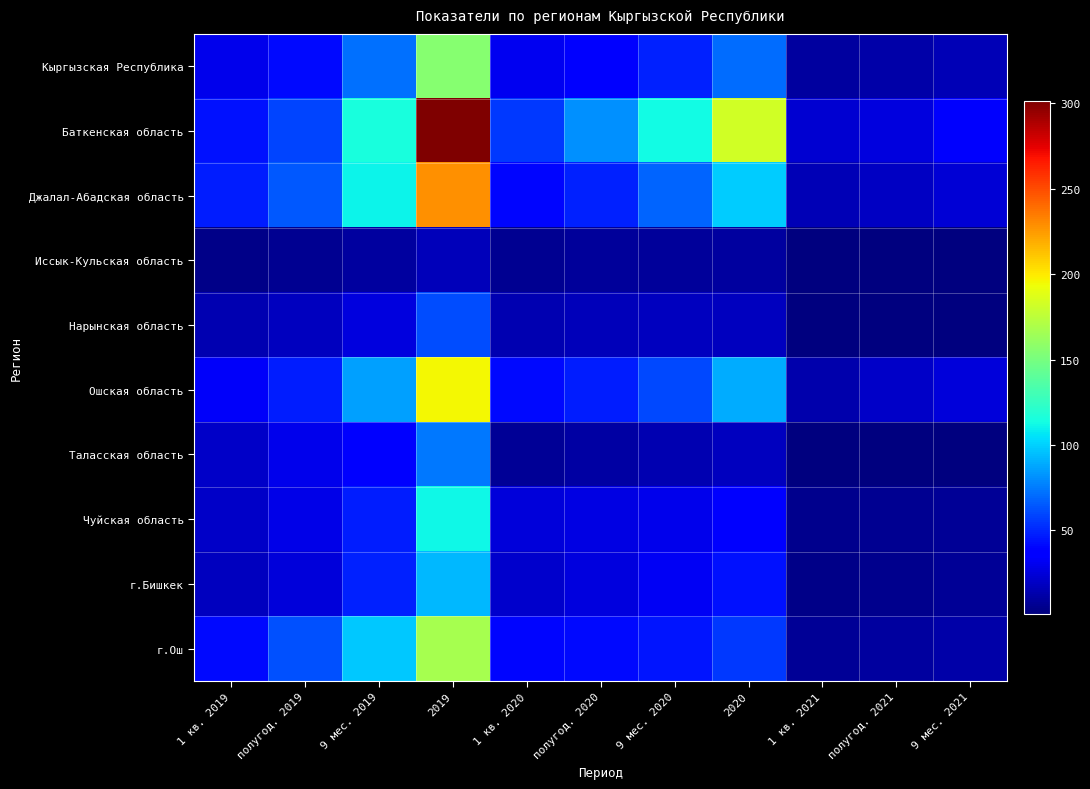

Between 1 кв. 2019 and 9 мес. 2019, which is larger?

9 мес. 2019